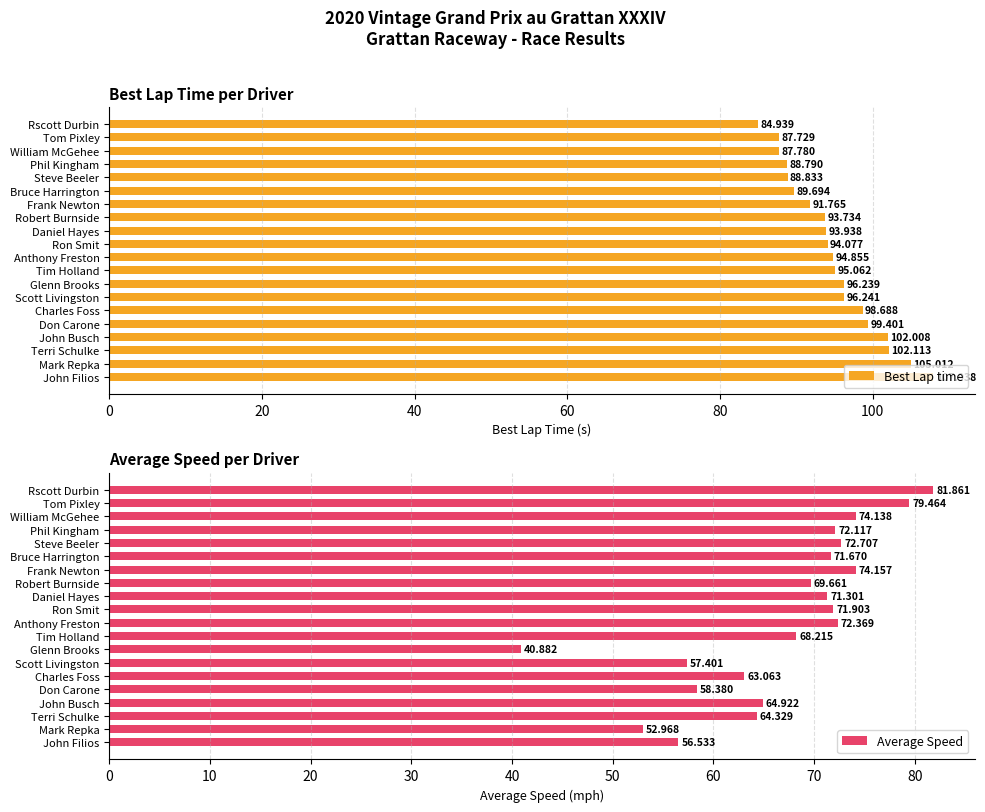

Where is Best Lap time nearest to the value 96?

Glenn Brooks